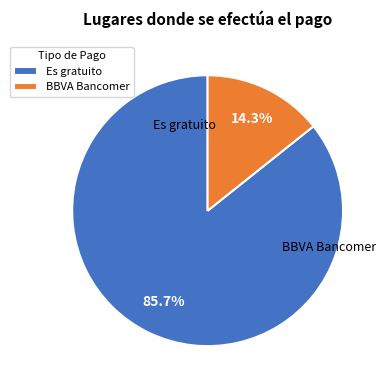

What percentage do Es gratuito and BBVA Bancomer together represent?

100.0%